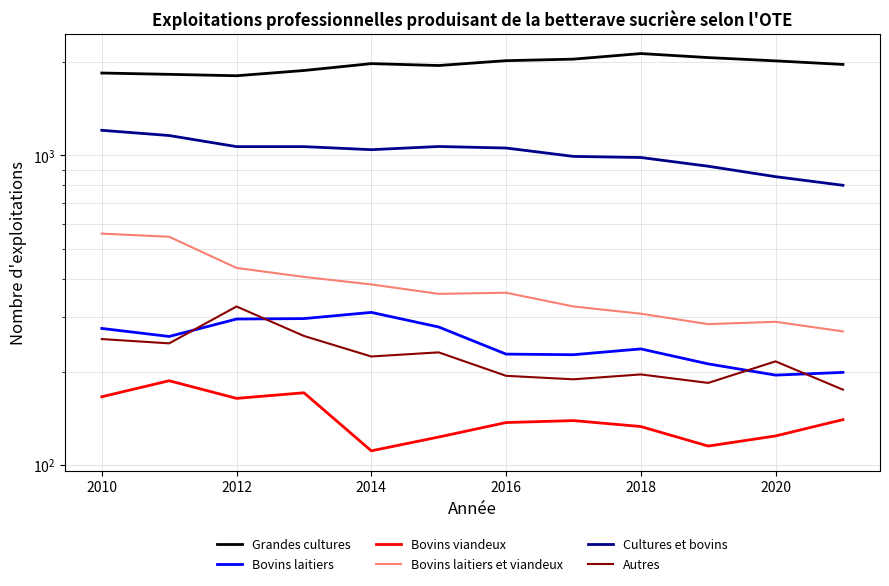

How many values in the Grandes cultures series exceed 1981?

5